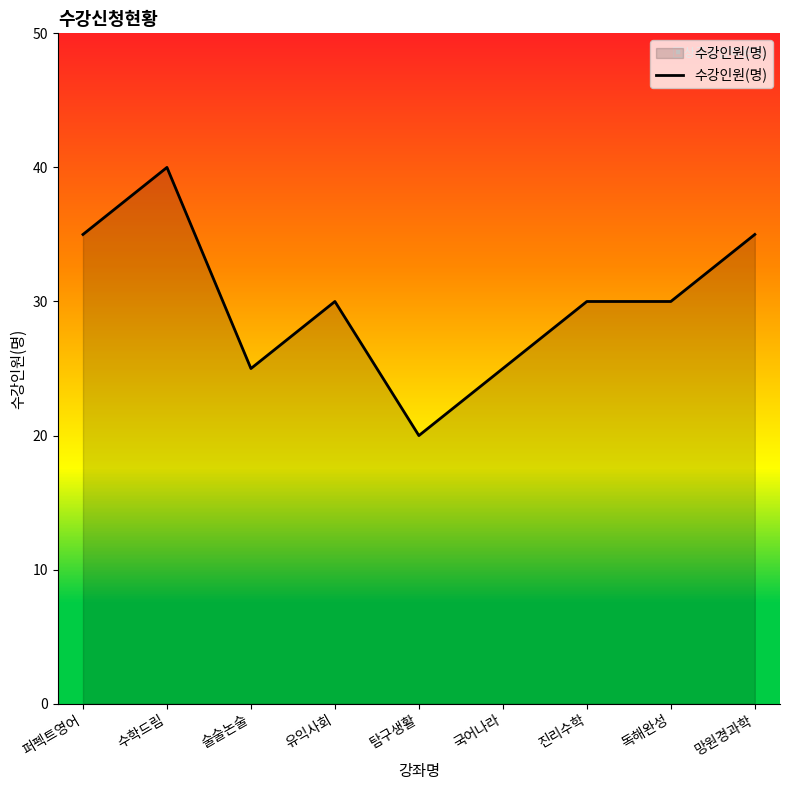

What is the difference between the values at 수학드림 and 유익사회?

10